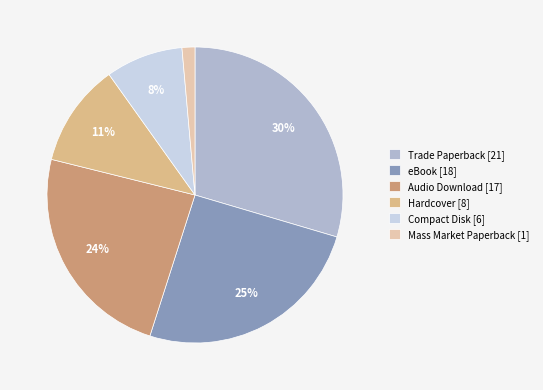

To the nearest percent, what percentage of the pie is Audio Download?

24%